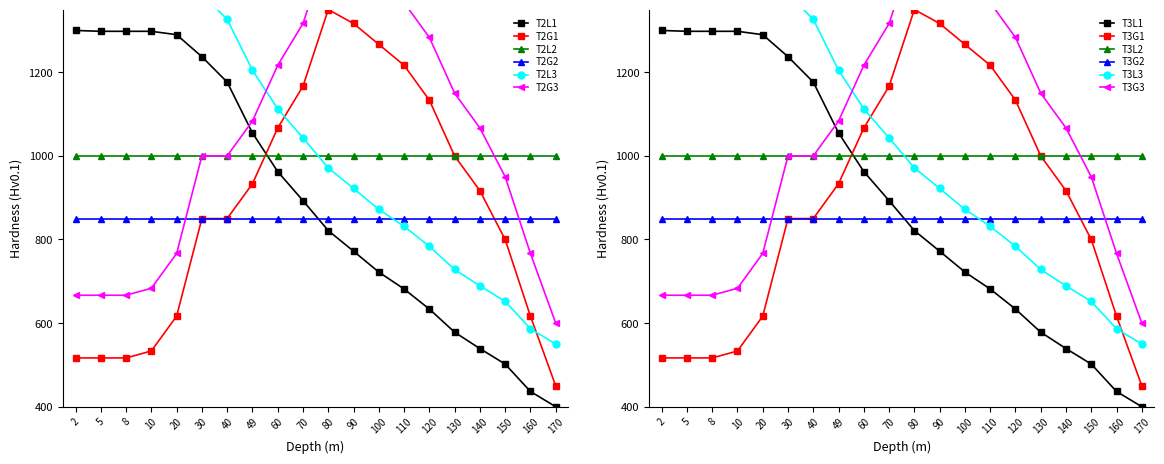

What is the total value across all series at 130.0?

3606.5